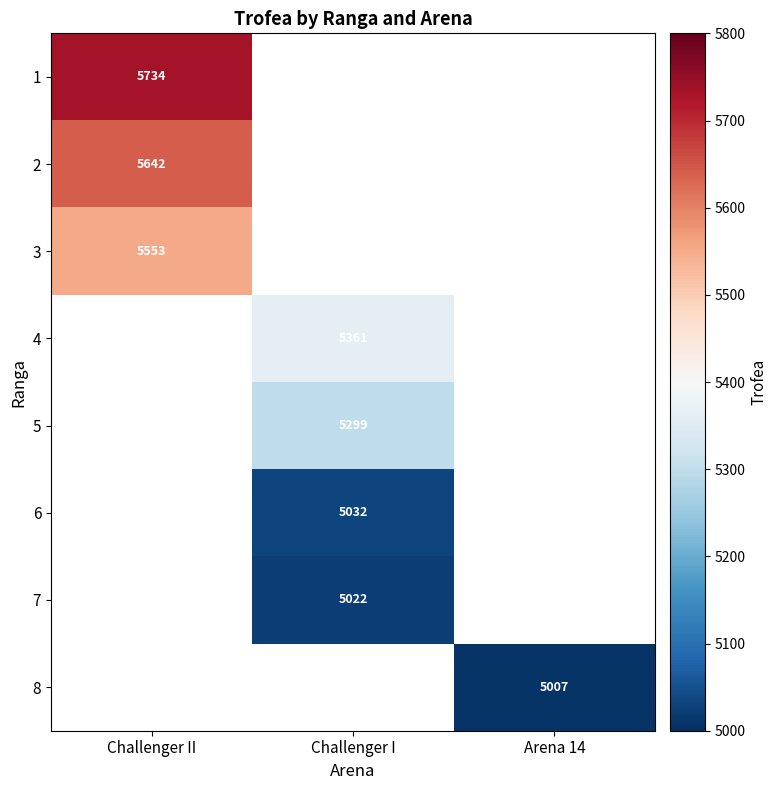

Which category has the lowest value across all series?

Arena 14